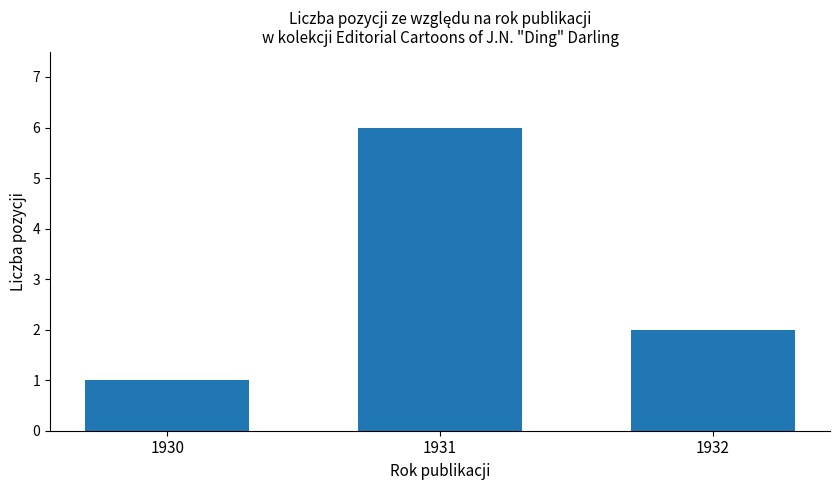

Are the bars grouped side by side (vs. stacked)?

No